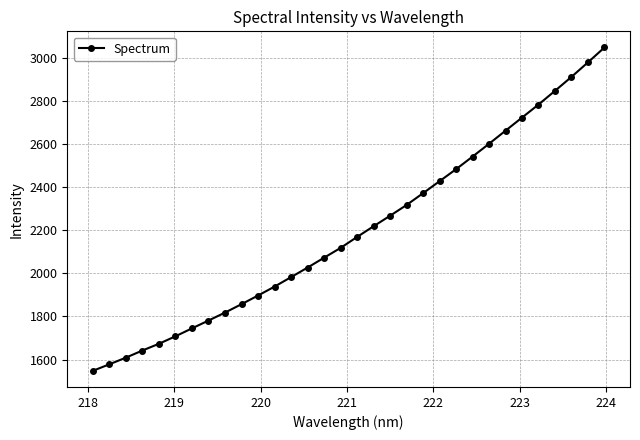

What is the average value?

2197.7